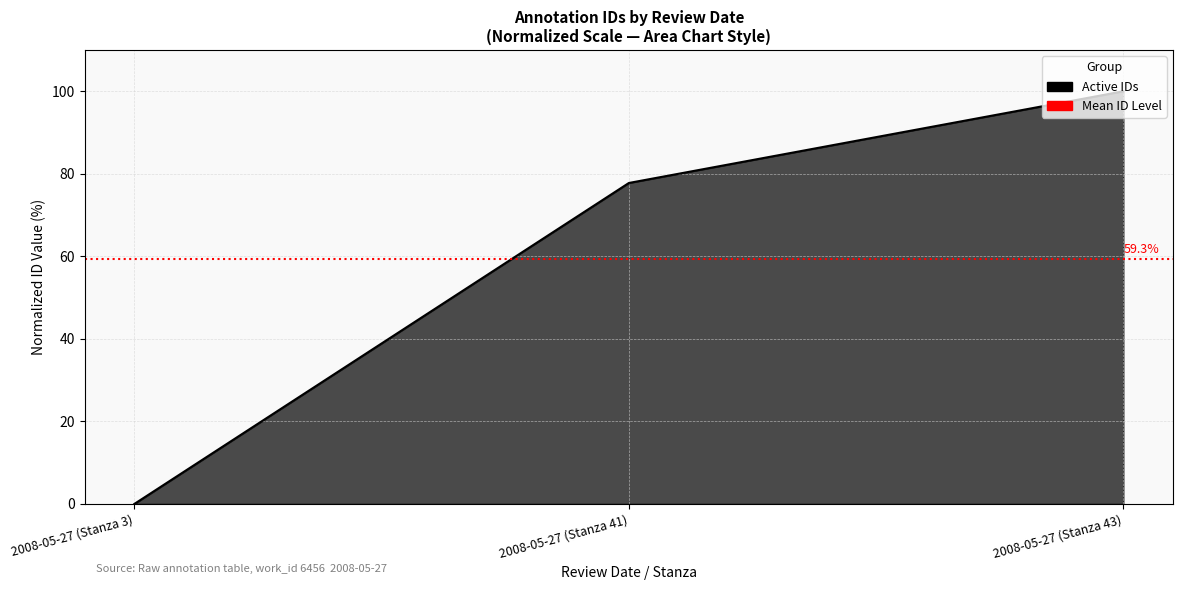

List the labels in order of value, smallest first.

2008-05-27 (Stanza 3), 2008-05-27 (Stanza 41), 2008-05-27 (Stanza 43)